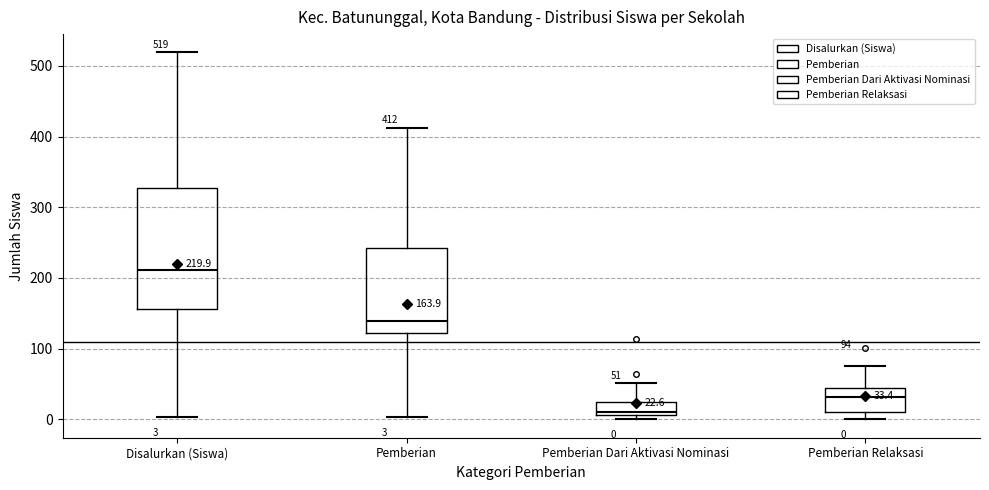

Which box has the lowest median line?

Pemberian Dari Aktivasi Nominasi